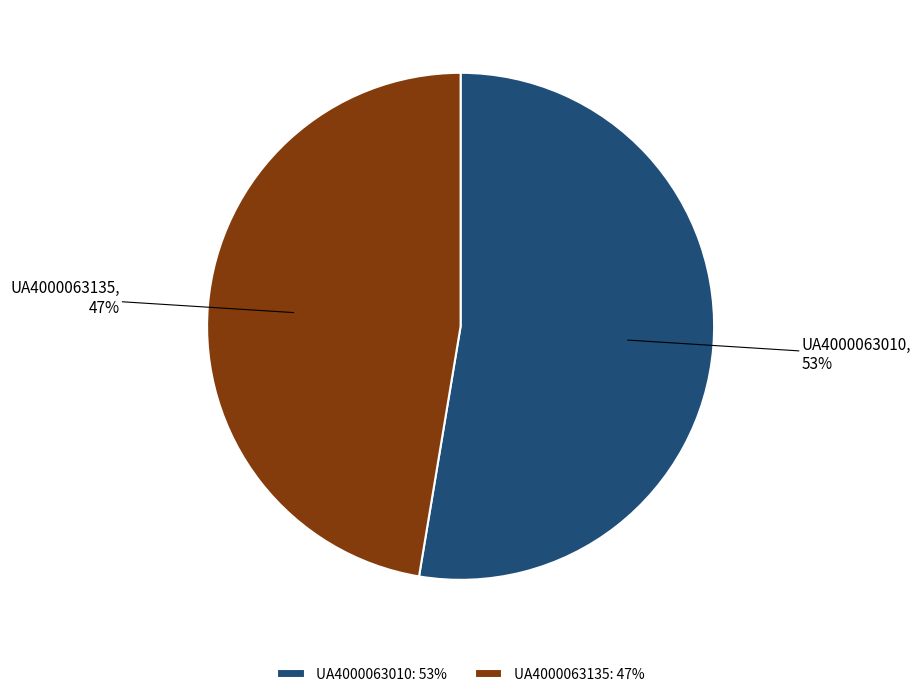

To the nearest percent, what portion does UA4000063010 represent?

53%